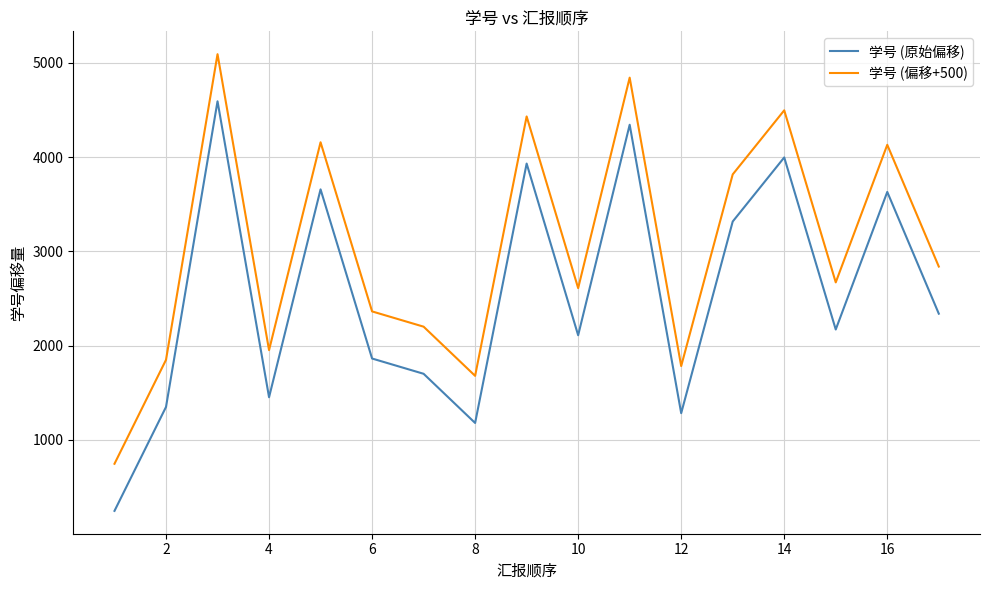

What is the difference between the maximum and minimum values in the 学号 (偏移+500) series?

4347